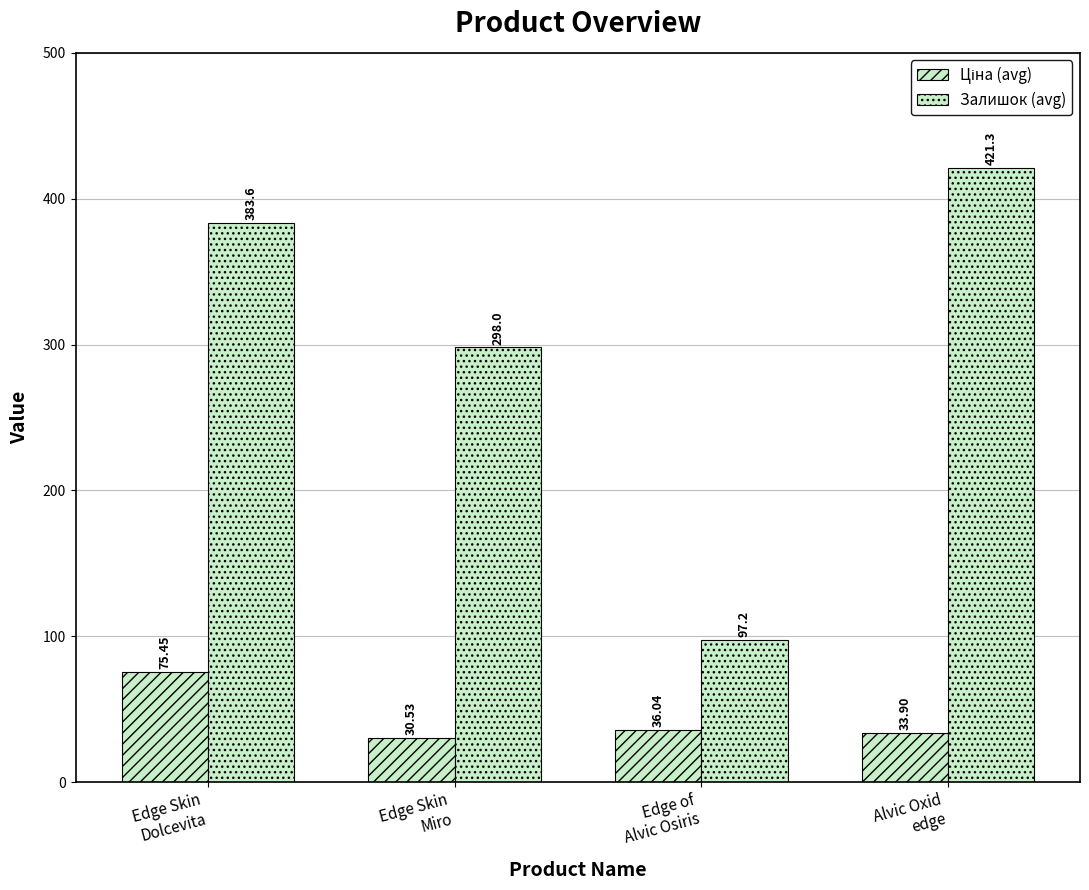

Reading left to right, what are all the values shown in this chart?

Ціна (avg): Edge Skin
Dolcevita=75.5	Edge Skin
Miro=30.5	Edge of
Alvic Osiris=36.0	Alvic Oxid
edge=33.9
Залишок (avg): Edge Skin
Dolcevita=383.6	Edge Skin
Miro=298.0	Edge of
Alvic Osiris=97.2	Alvic Oxid
edge=421.3